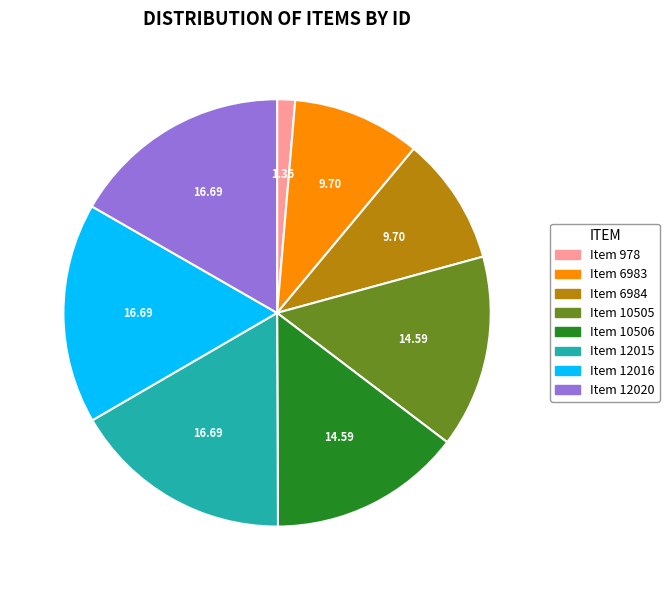

Approximately how many times larger is the value at Item 12020 compared to Item 10506?

1.1